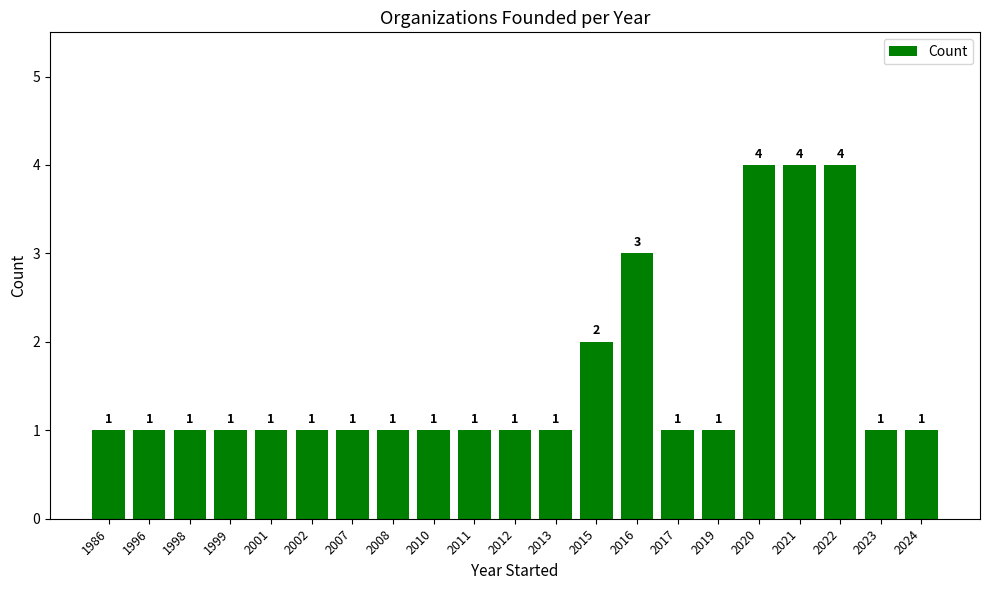

Is it true that the value at 2021 is 3?

False